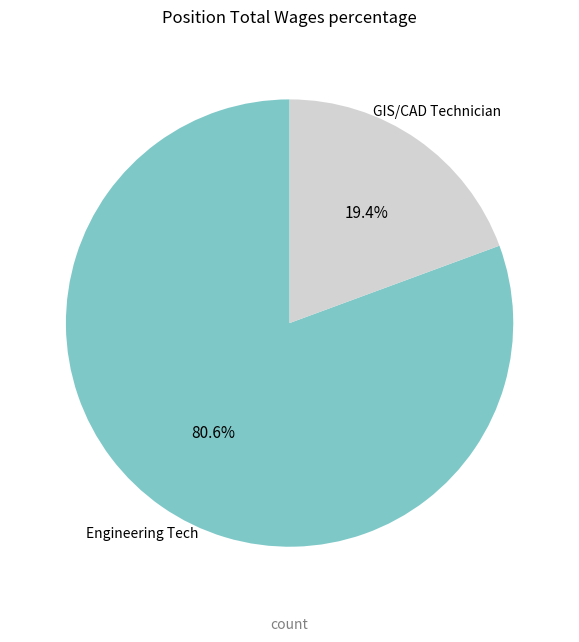

Is there any slice that represents more than half of the pie?

Yes